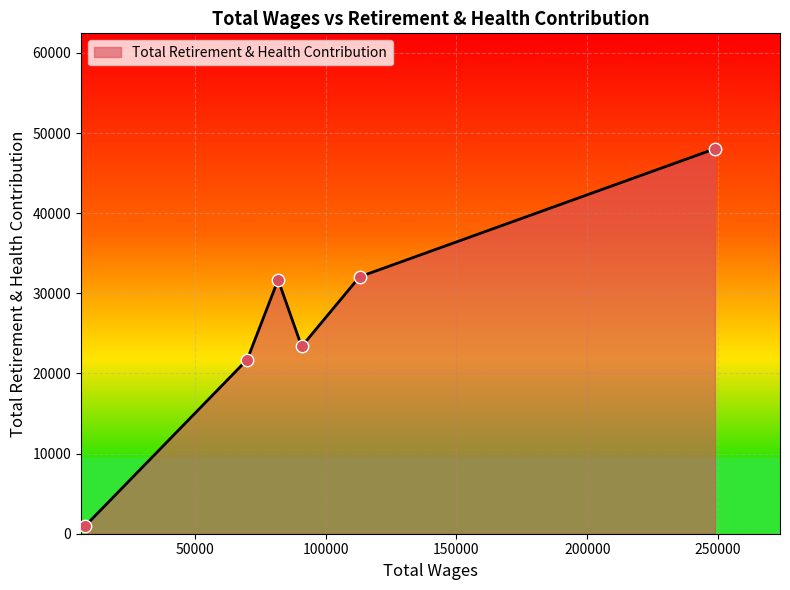

What is the greatest value displayed?

48035